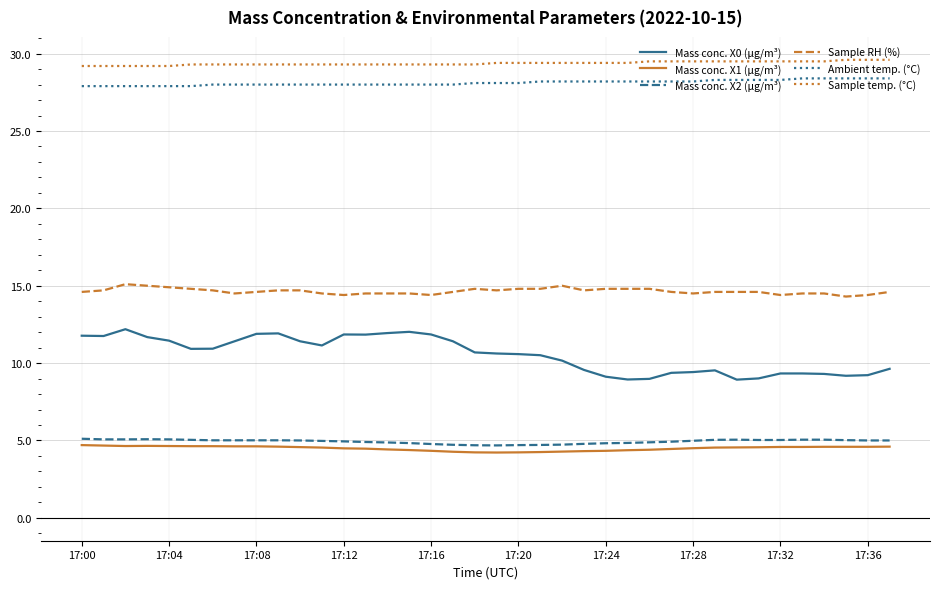

True or false: Sample temp. (°C) and Mass conc. X2 (μg/m³) intersect in this chart.

False